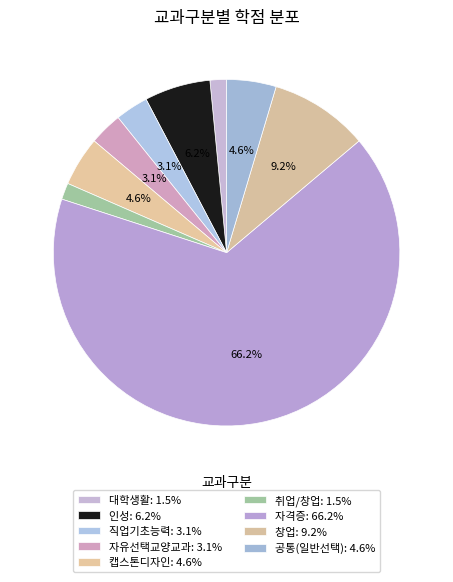

To the nearest percent, what percentage of the pie is 자유선택교양교과?

3%